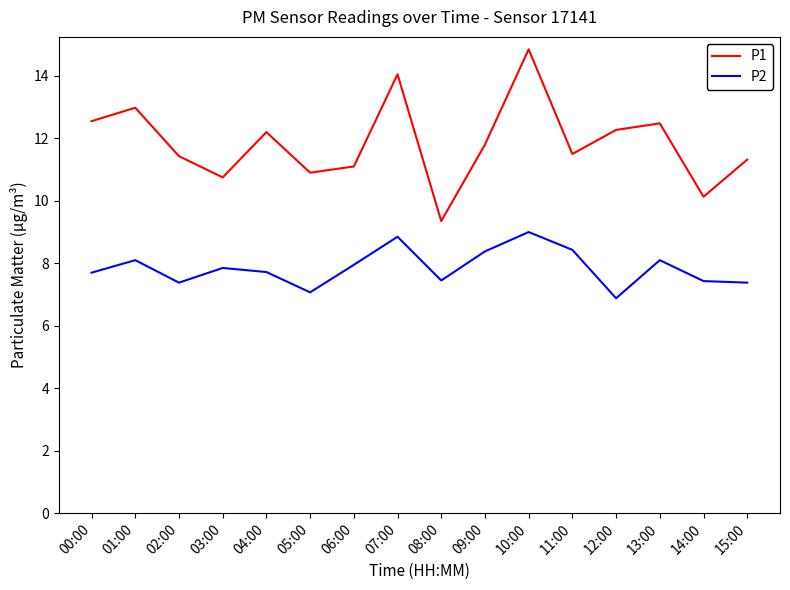

What is the average value of the P1 series?

11.9